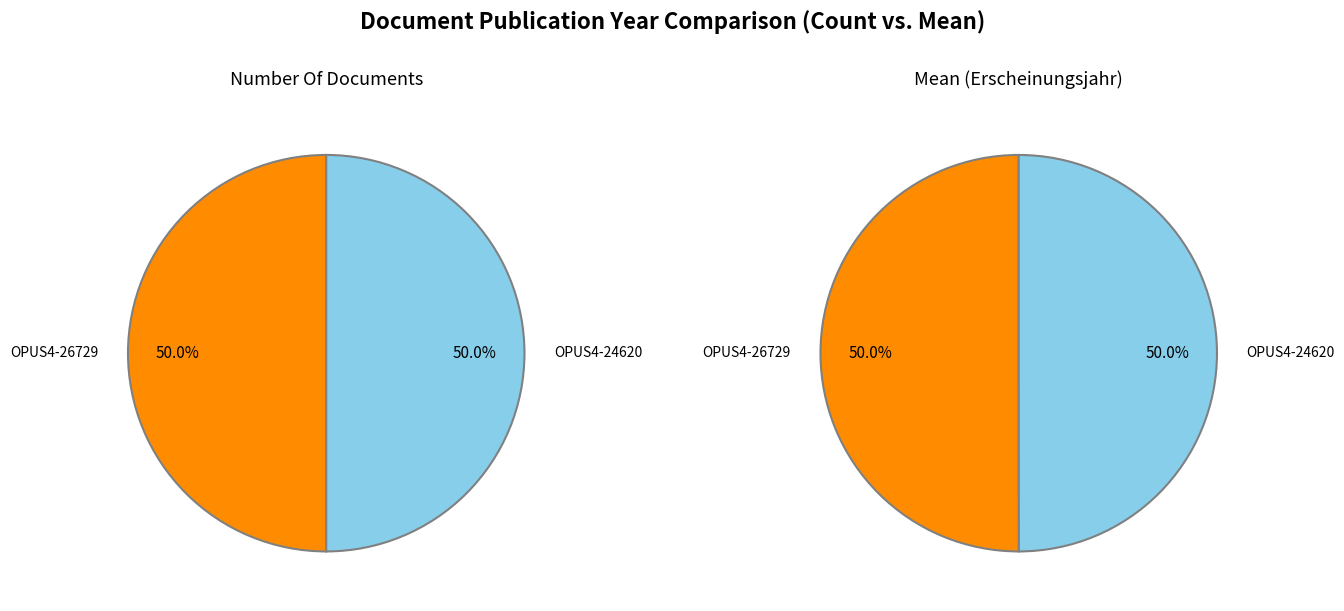

True or false: OPUS4-24620 accounts for 62% of the total.

False